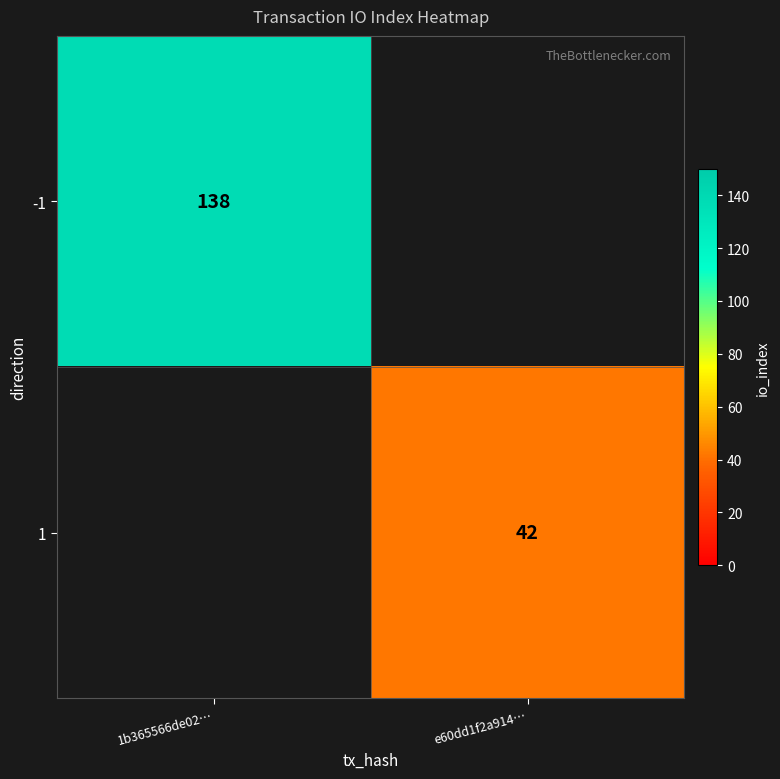

The 1 series shows 42 at e60dd1f2a914…. True or false?

True